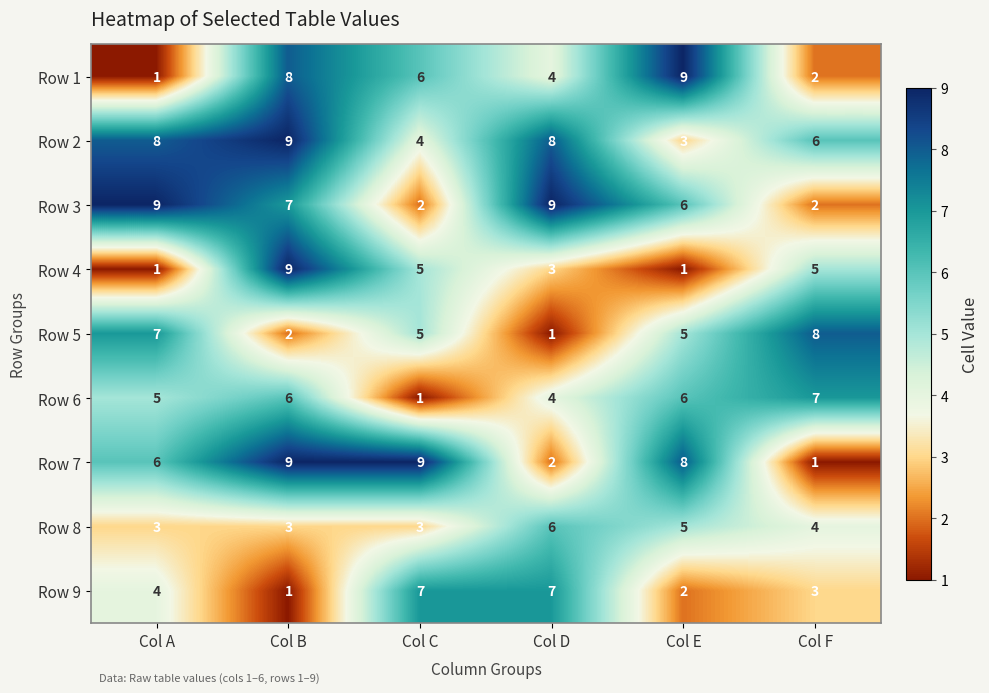

The value of Row 3 at Col D is 4. True or false?

False